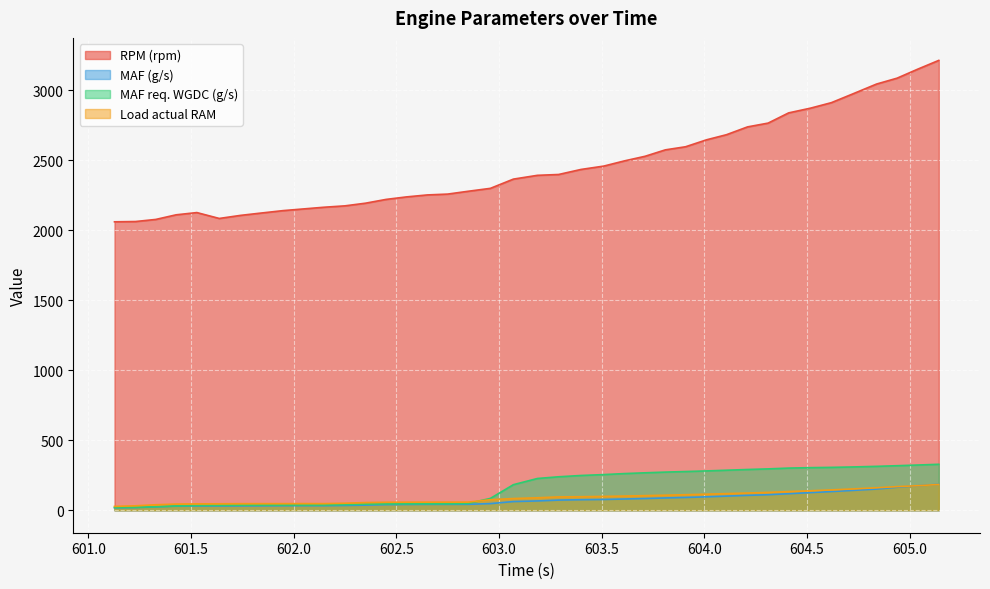

True or false: Load actual RAM and RPM (rpm) intersect in this chart.

False